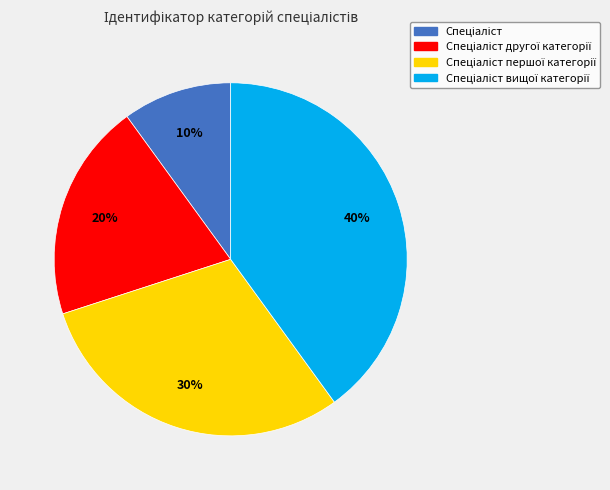

Is there any slice that represents more than half of the pie?

No